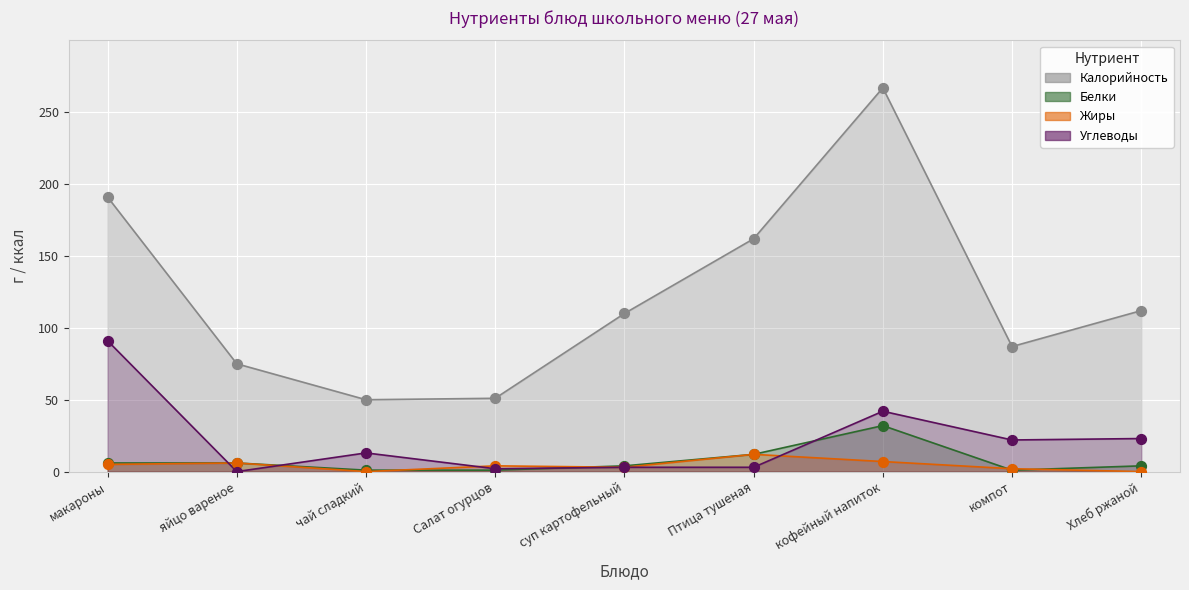

Which series contains the highest Y value?

Калорийность